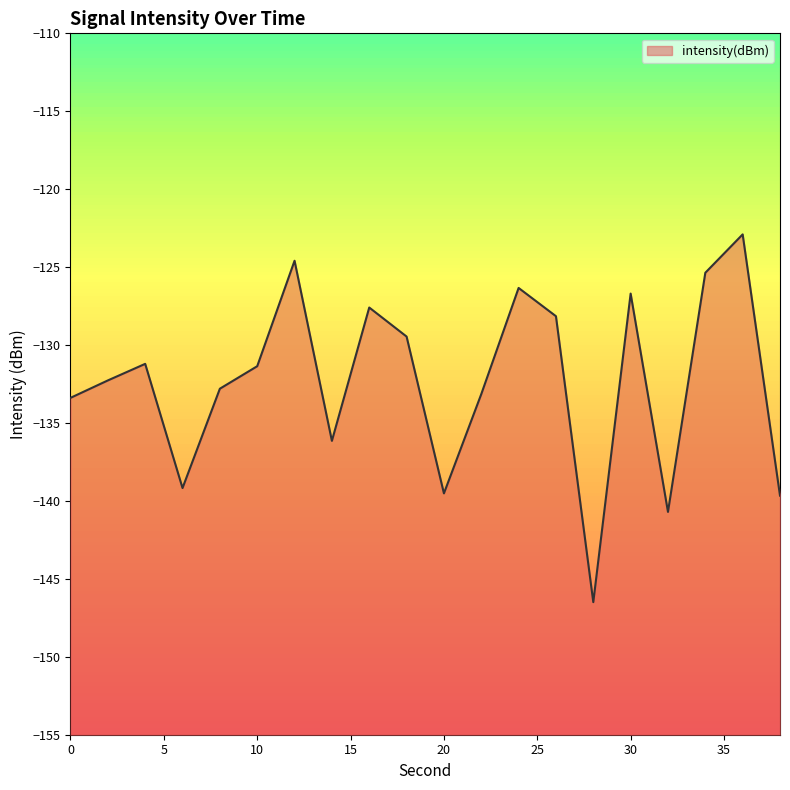

True or false: the data has more than 2 interior local peaks.

True